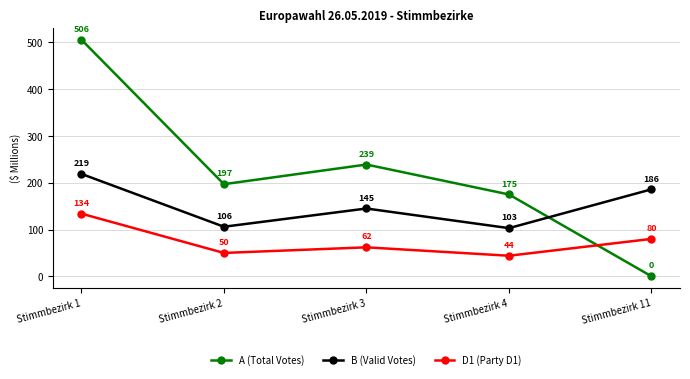

How many distinct data groups are displayed?

3